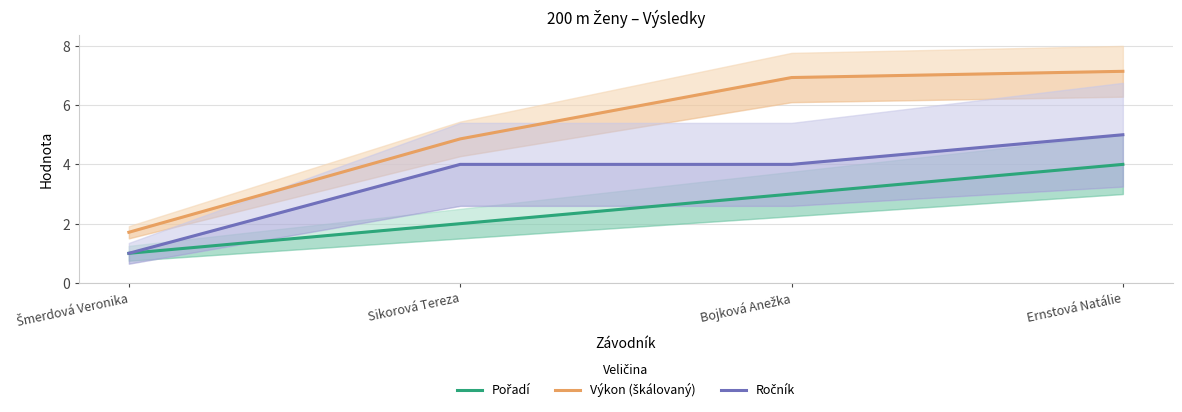

List the labels in order of Pořadí value, smallest first.

Šmerdová Veronika, Sikorová Tereza, Bojková Anežka, Ernstová Natálie